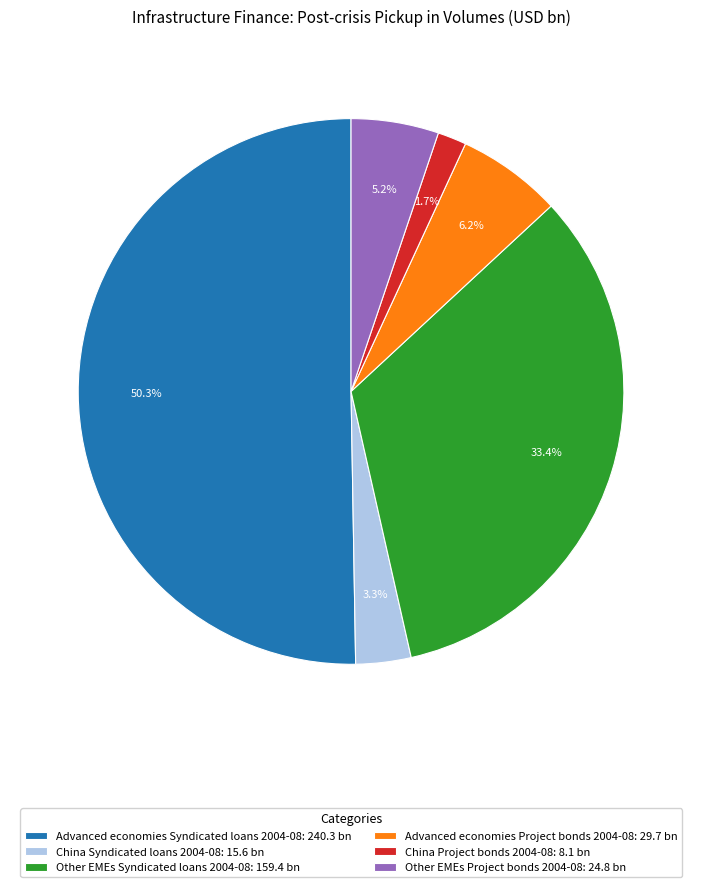

Which has a higher value, Advanced economies Project bonds 2004-08: 29.7 bn or China Syndicated loans 2004-08: 15.6 bn?

Advanced economies Project bonds 2004-08: 29.7 bn